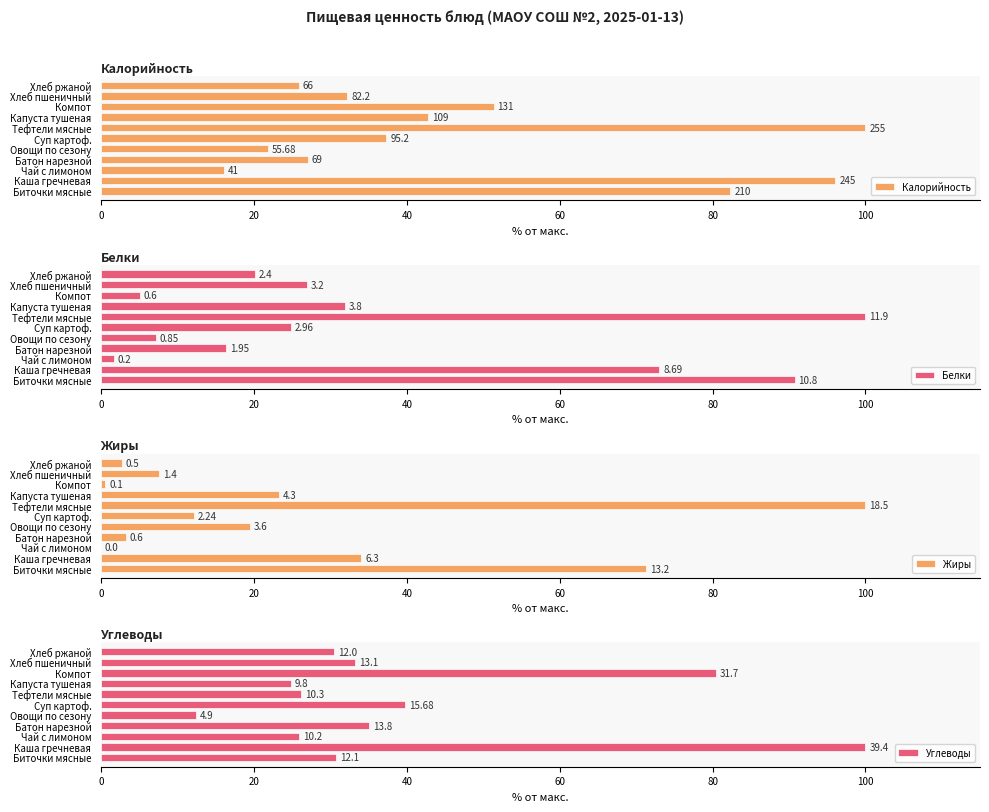

Rank the series by their average value, from lowest to highest.

Жиры, Белки, Углеводы, Калорийность